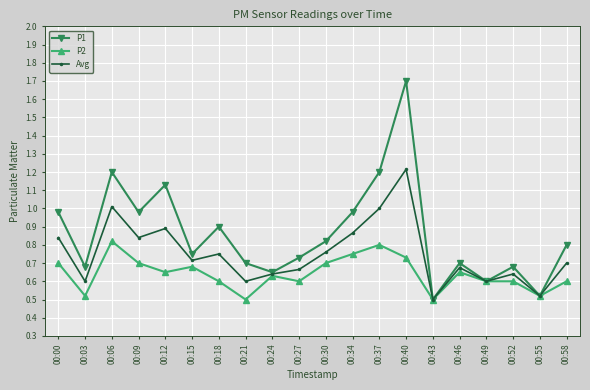

Which series has the largest total across all categories?

P1